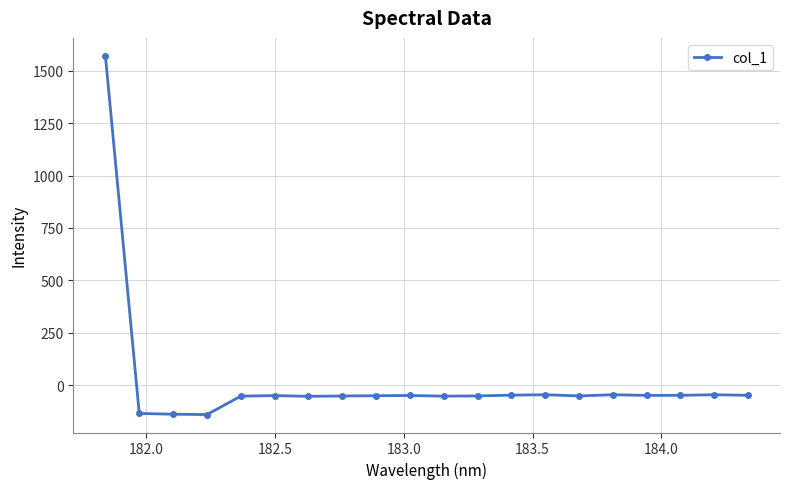

True or false: there are more than 2 points higher than both neighbors.

True